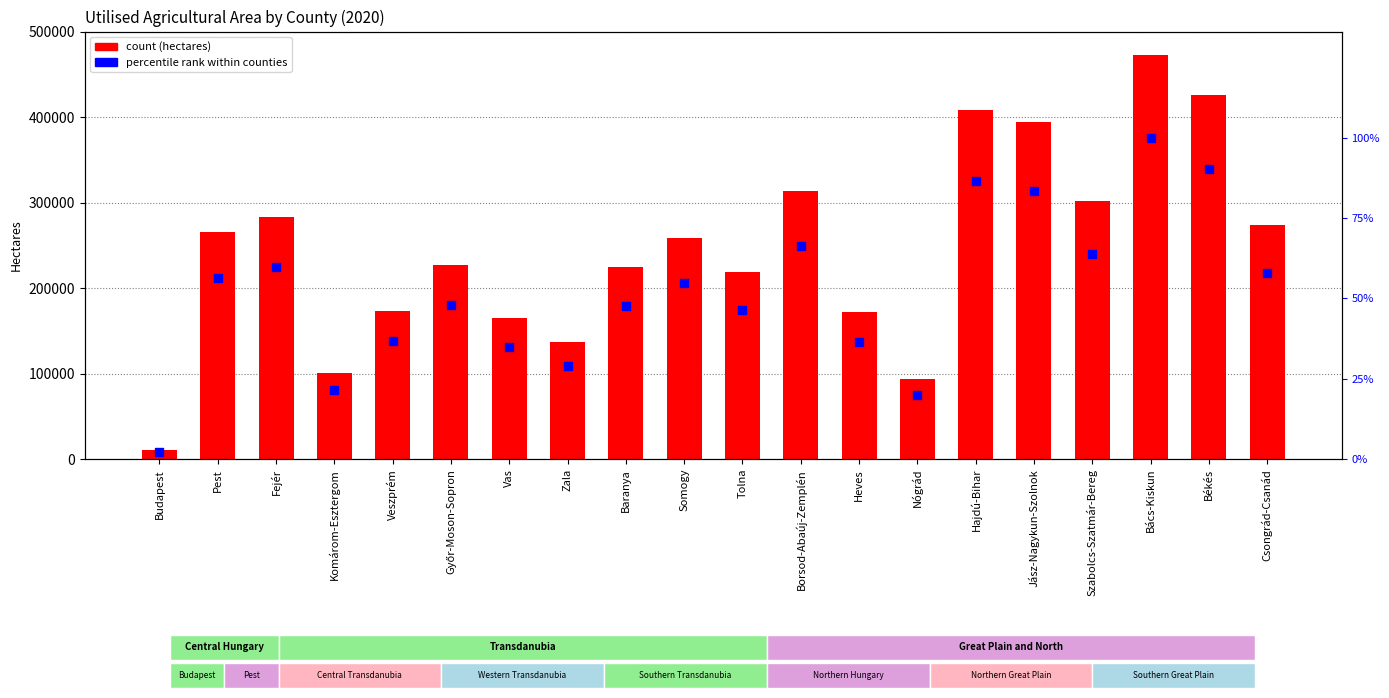

At which category is the sum across all series the highest?

Bács-Kiskun